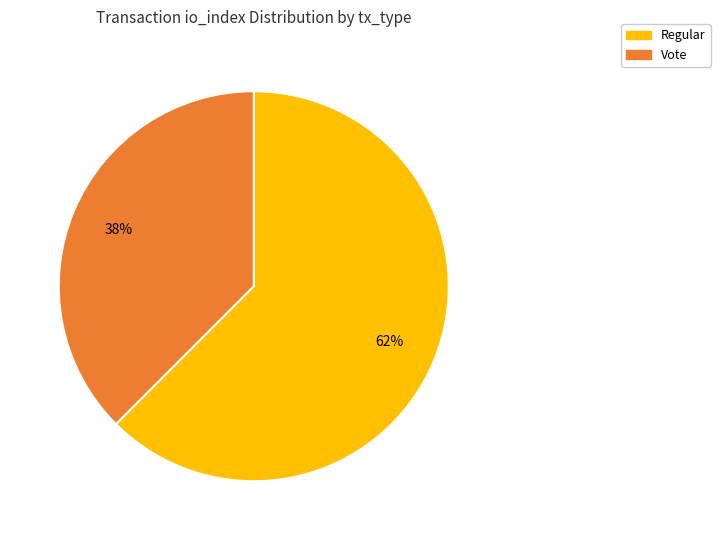

Is there any slice that represents more than half of the pie?

Yes